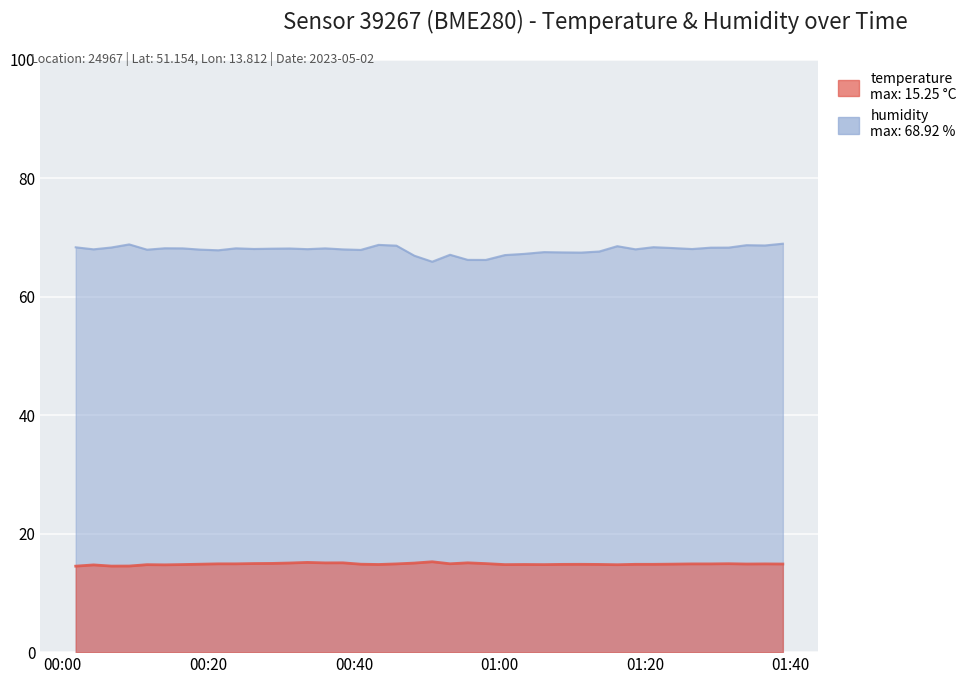

True or false: humidity and temperature cross at least once.

False